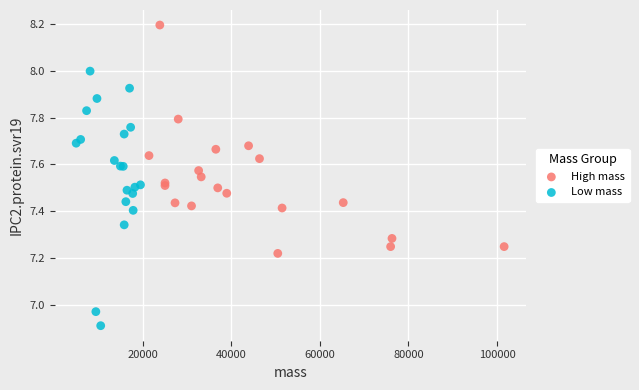

Which series has the widest spread of Y values?

Low mass